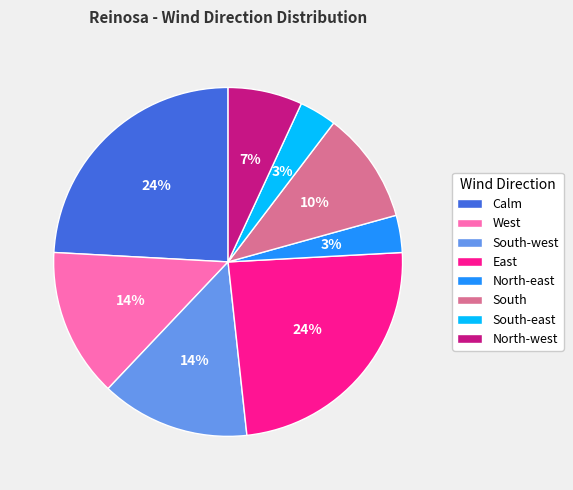

Does North-east account for over 50% of the chart?

No